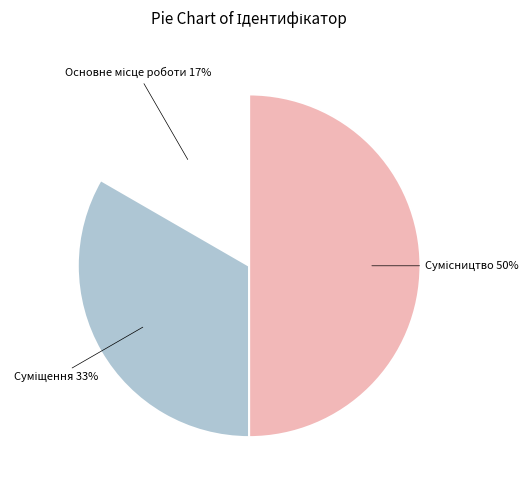

To the nearest percent, what is the average slice percentage?

33%